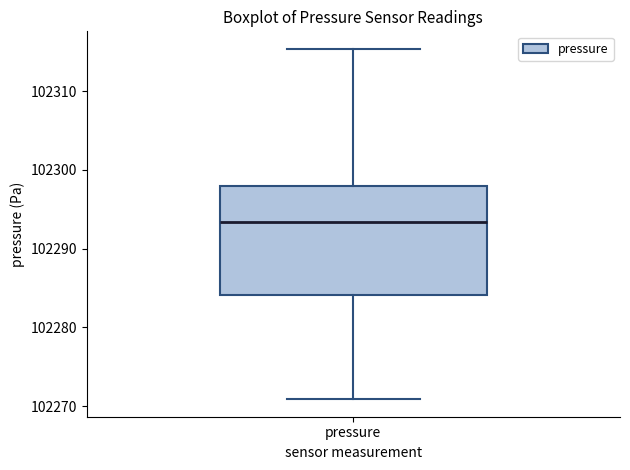

Read this box plot against the y-axis: the position of the median line, the range covered by the box, and the ends of both whiskers. The values are not printed on the chart, so give them approximately, as read against the axis.

median 102293, box 102284 to 102298, whiskers 102271 to 102315